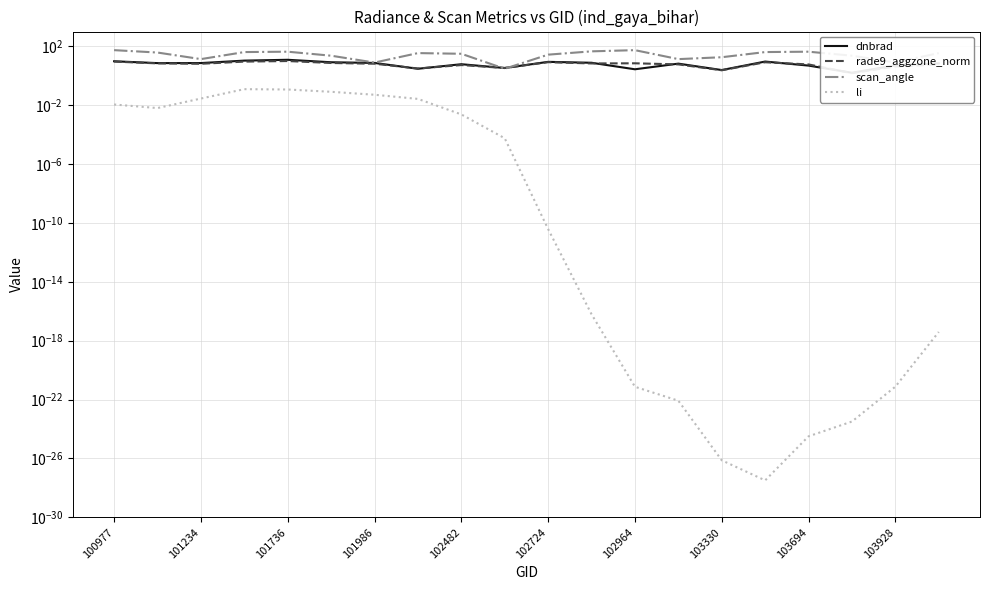

Is the value of scan_angle at 103694 greater than the value of li at 103330?

Yes